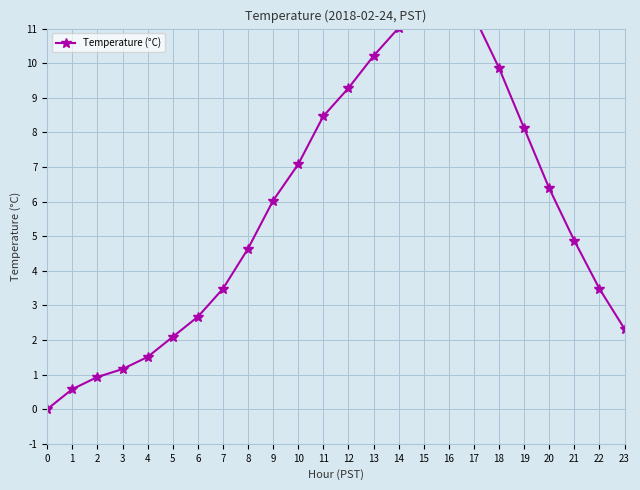

True or false: the data shows 4.9 at 21.

True